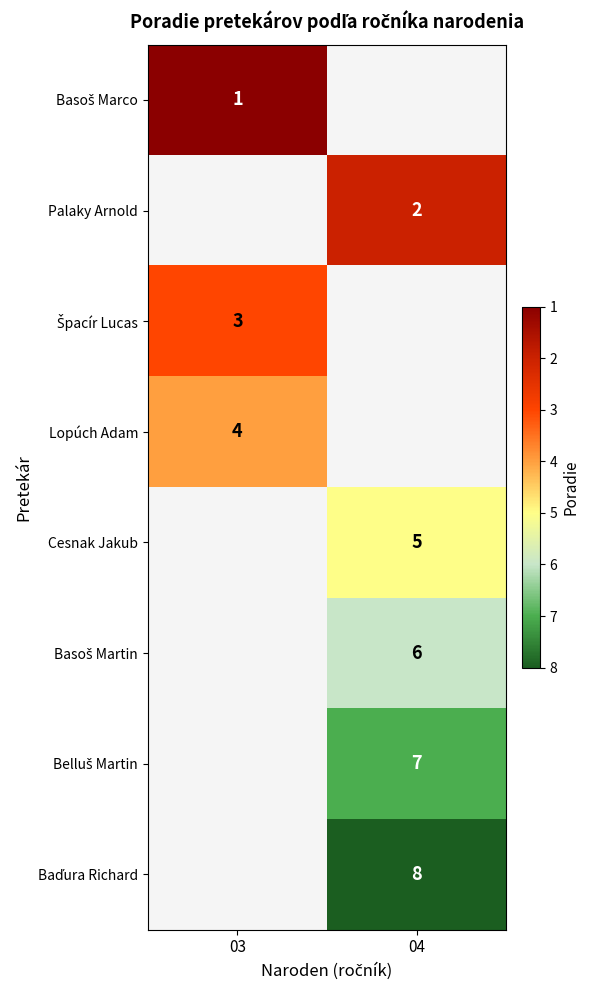

How many categories are shown in the chart?

2